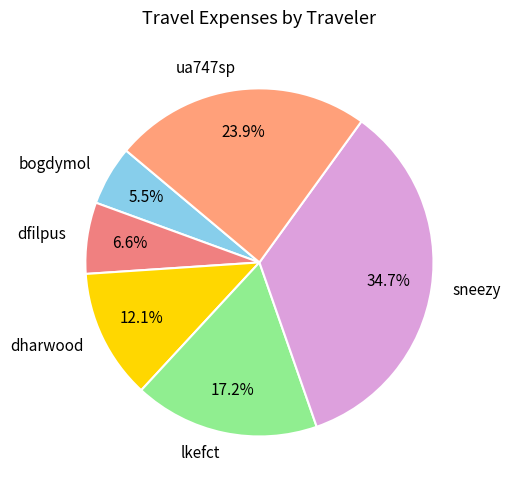

Is the sum of dfilpus and bogdymol greater than half?

No